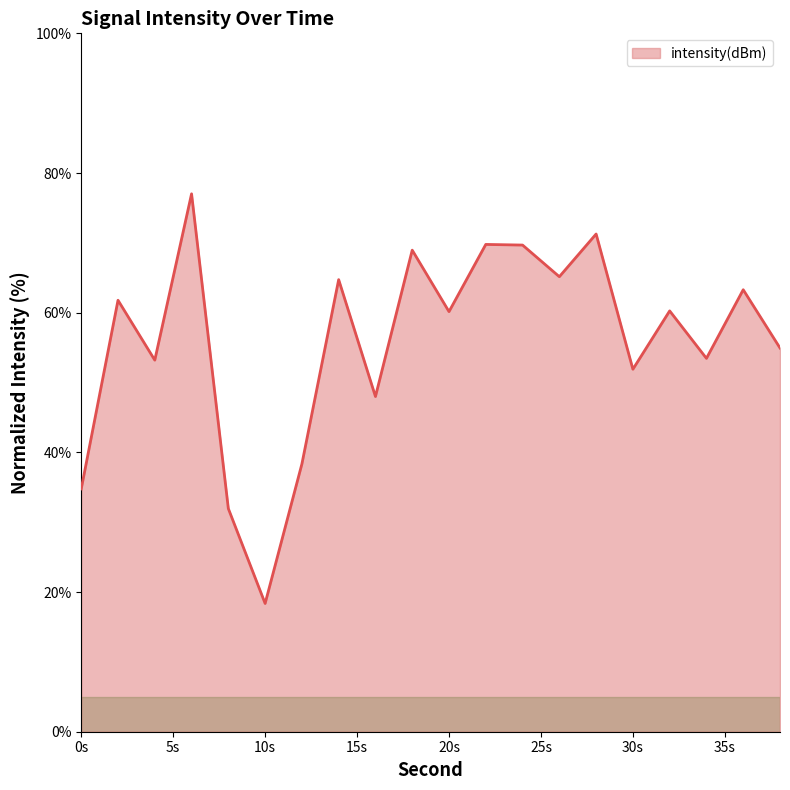

What is the minimum value shown in the chart?

18.4